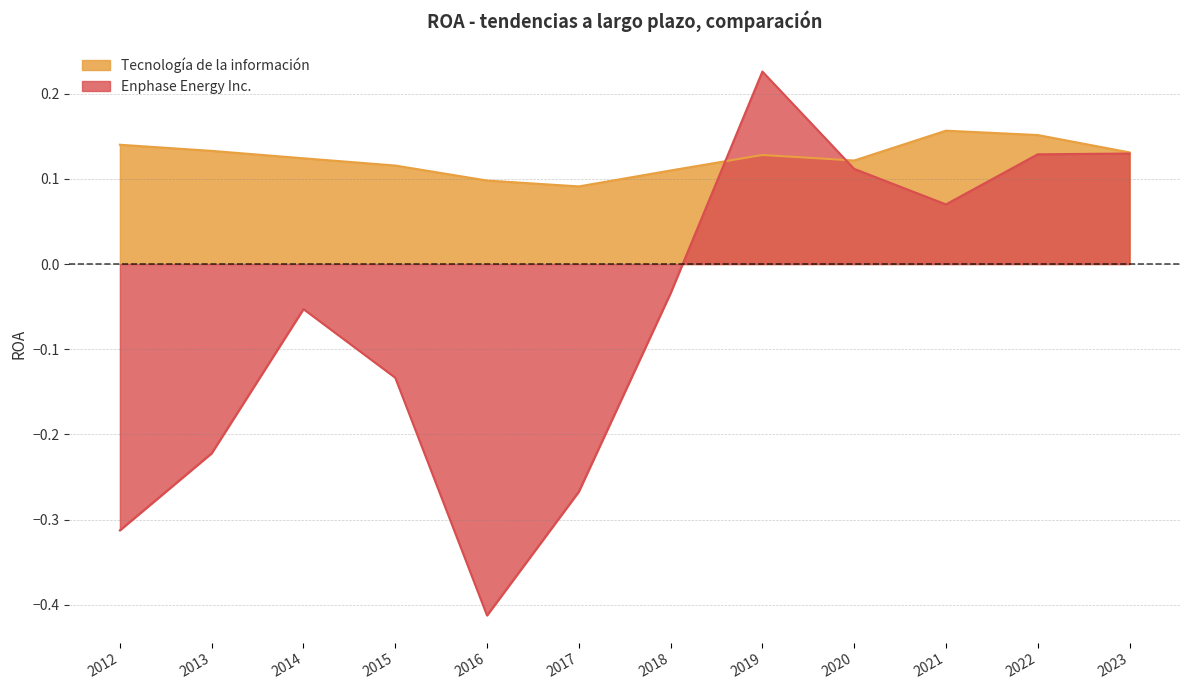

Rank the series by their maximum value, from highest to lowest.

Enphase Energy Inc., Tecnología de la información